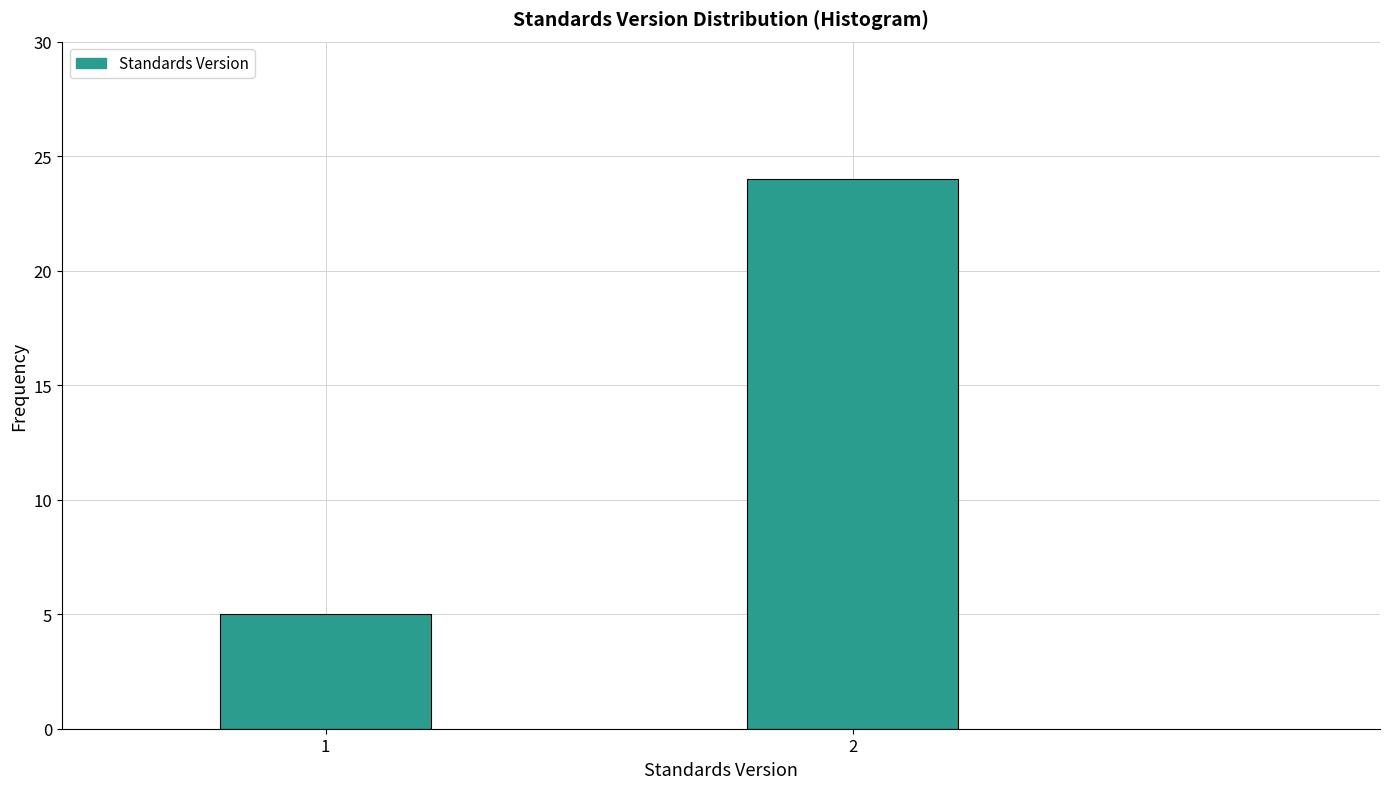

Reading left to right, extract all data points from this chart.

1=5	2=24